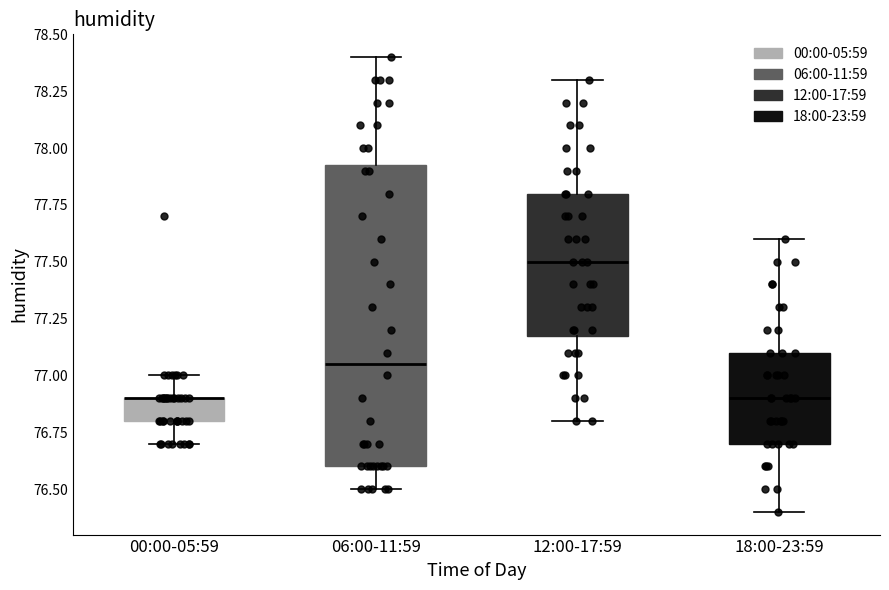

Reading left to right, transcribe this box plot: for each box, give where its median line is, the range the box spans, and where its two whiskers end, as read against the y-axis. The values are not printed on the chart, so give them approximately, as read against the axis.

00:00-05:59: median 76.90 (drawn on the box's upper edge), box 76.80 to 76.90, whiskers 76.70 to 77.00
06:00-11:59: median 77.05, box 76.60 to 77.95, whiskers 76.50 to 78.40
12:00-17:59: median 77.50, box 77.20 to 77.80, whiskers 76.80 to 78.30
18:00-23:59: median 76.90, box 76.70 to 77.10, whiskers 76.40 to 77.60